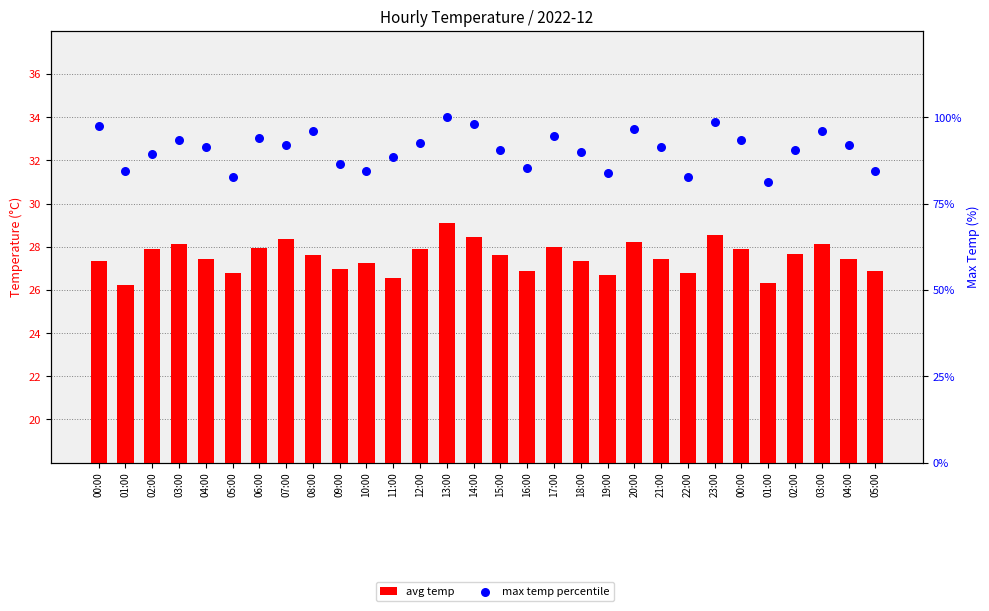

Which series has the widest spread of Y values?

max temp percentile